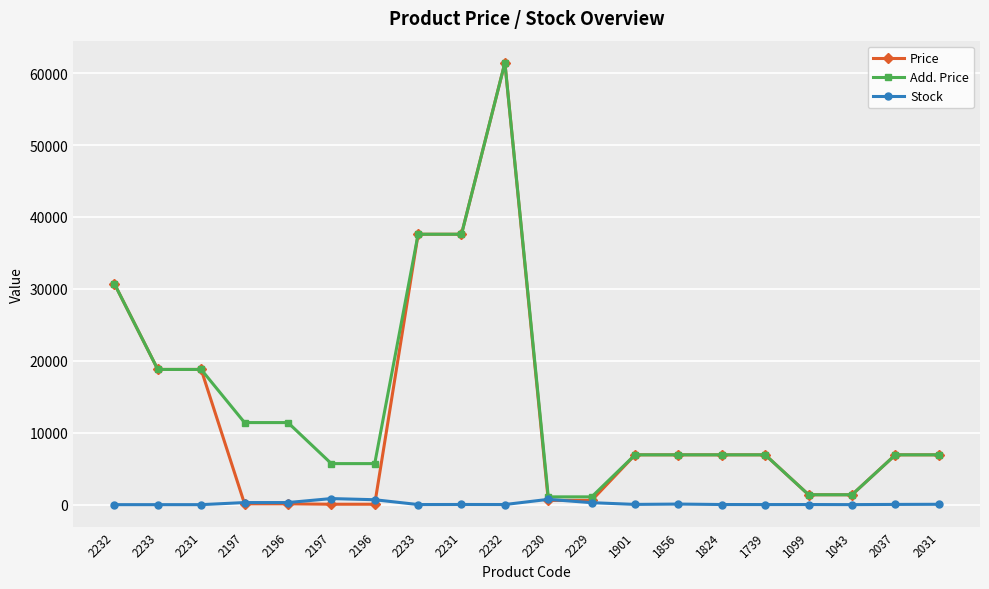

Which series has the largest range (max minus min)?

Price